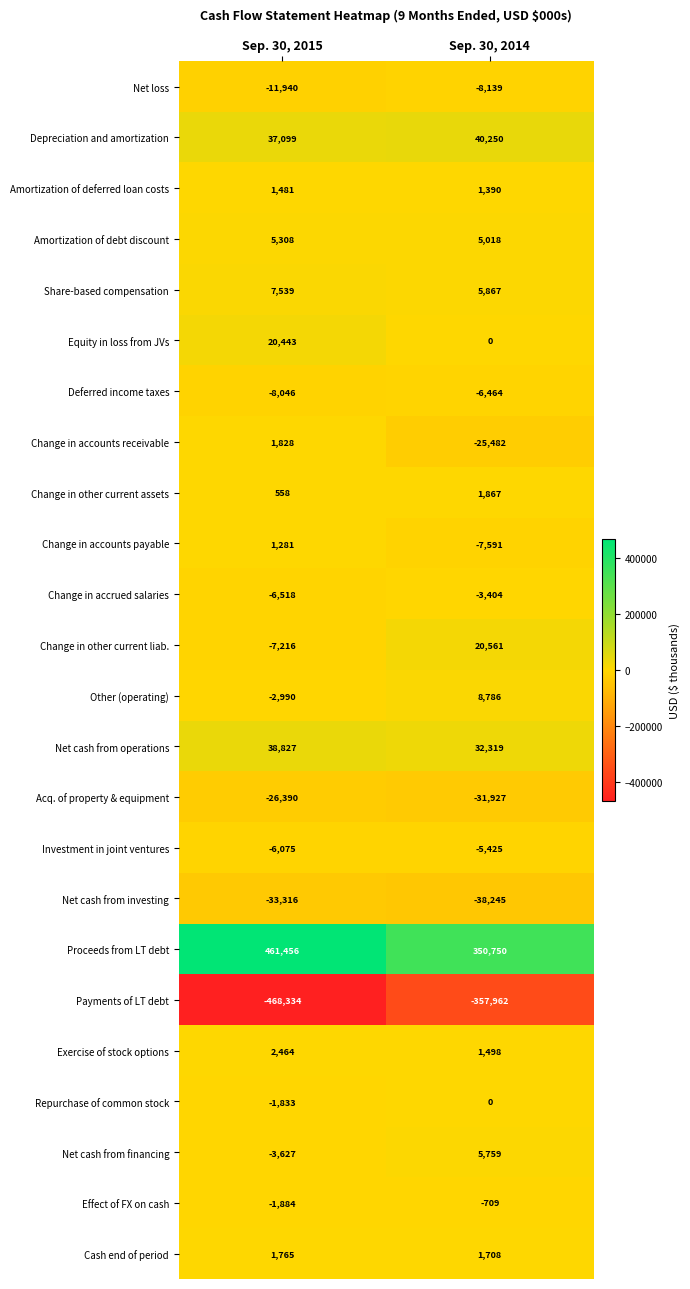

What is the difference between the highest and lowest values at Sep. 30, 2015?

929790